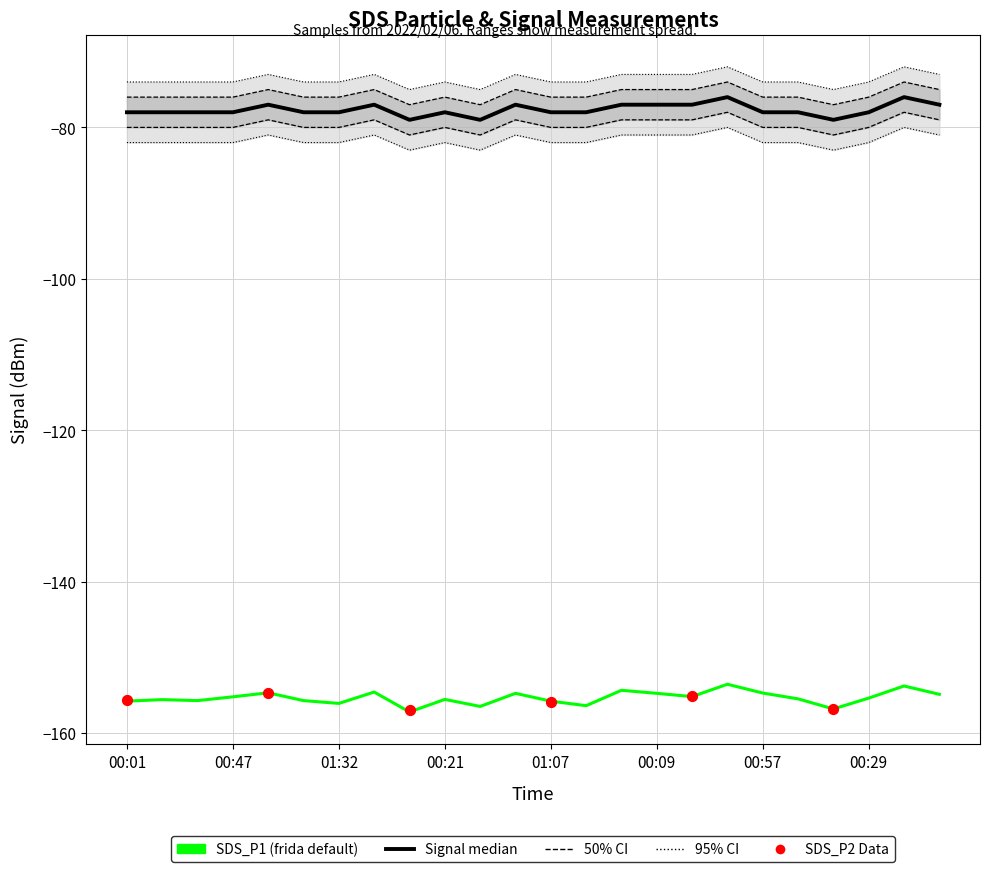

Which series has the largest Y range (max minus min)?

Signal